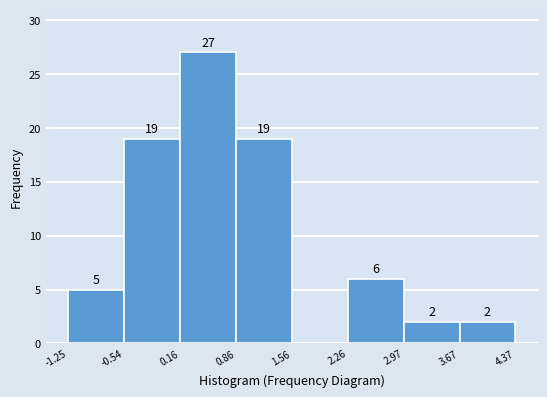

Which range on the x-axis has the tallest bar?

0.16 to 0.86